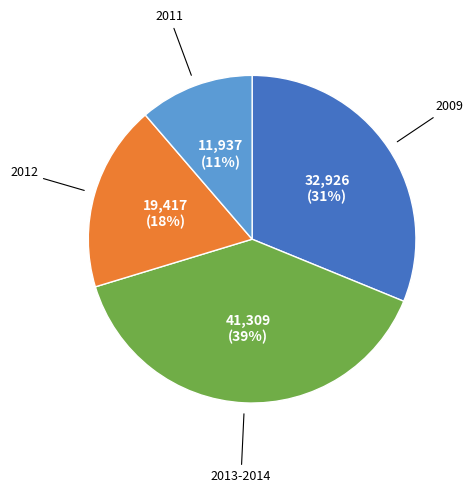

To the nearest percent, what is the average slice percentage?

25%